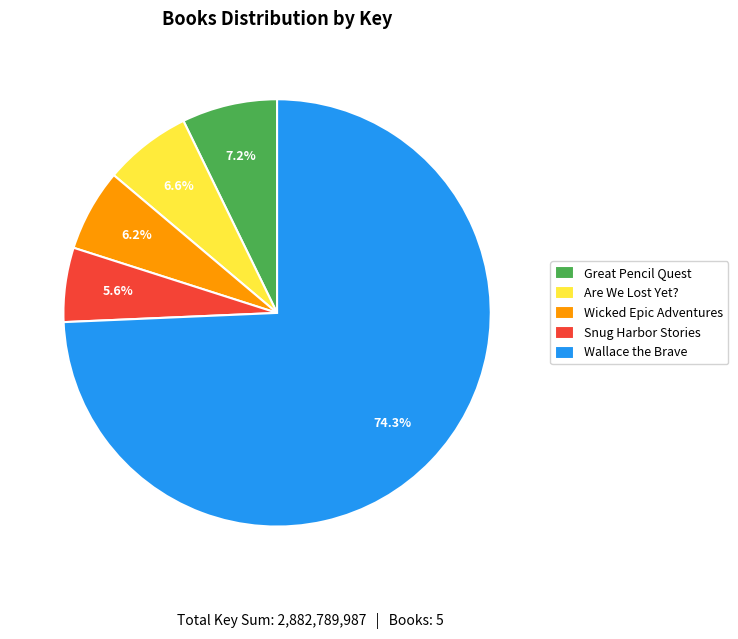

Between Great Pencil Quest and Wicked Epic Adventures, which is larger?

Great Pencil Quest